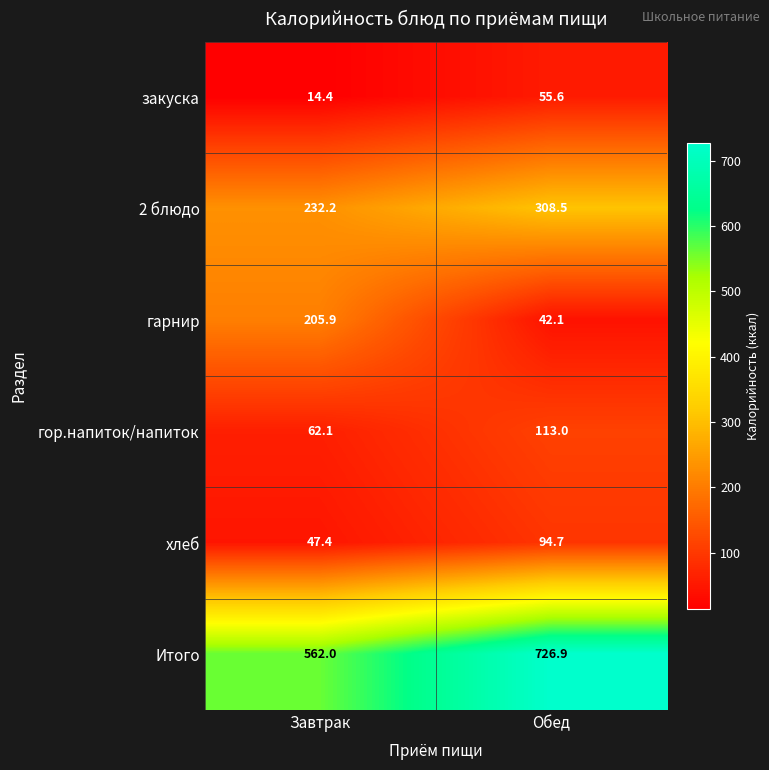

What is the difference between the закуска values at Завтрак and Обед?

41.2